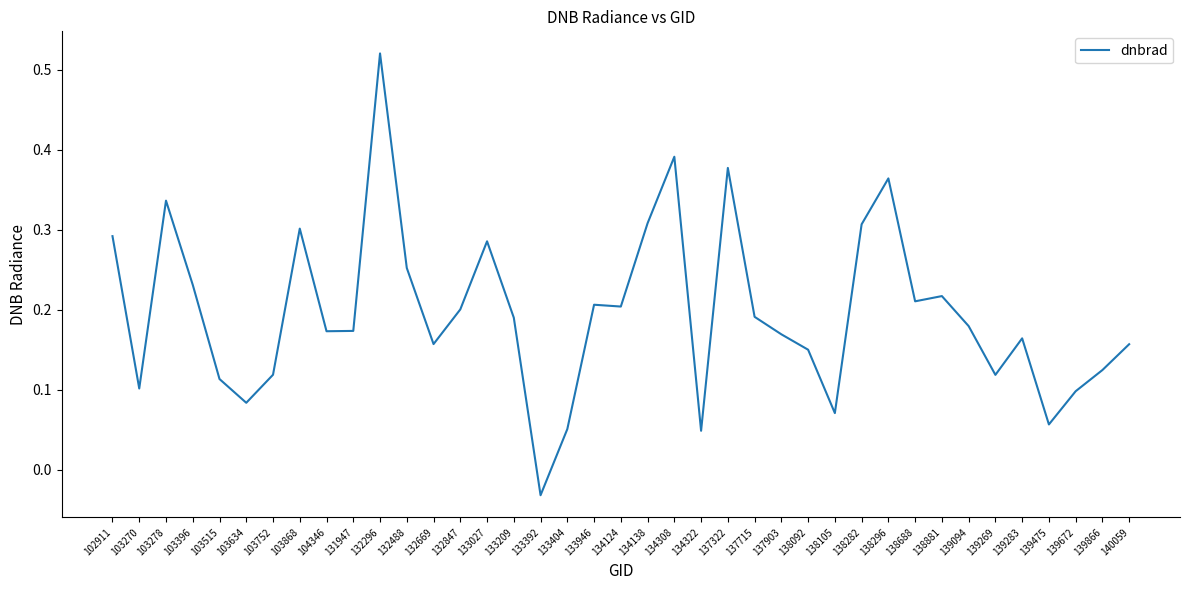

How many distinct data groups are displayed?

1